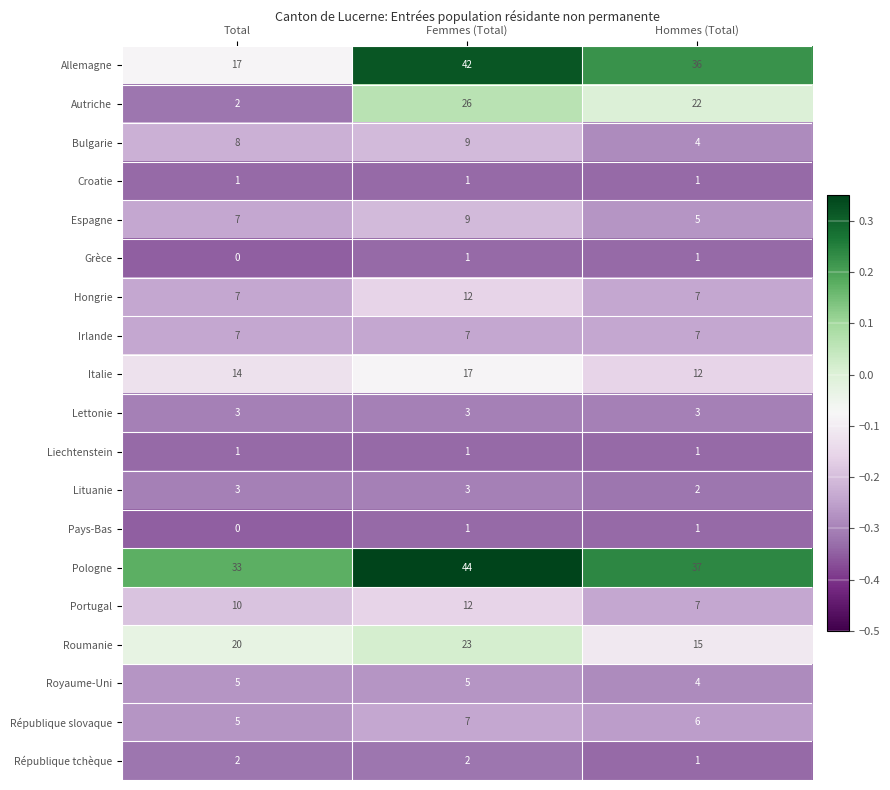

What is the total value across all series at Total?

145